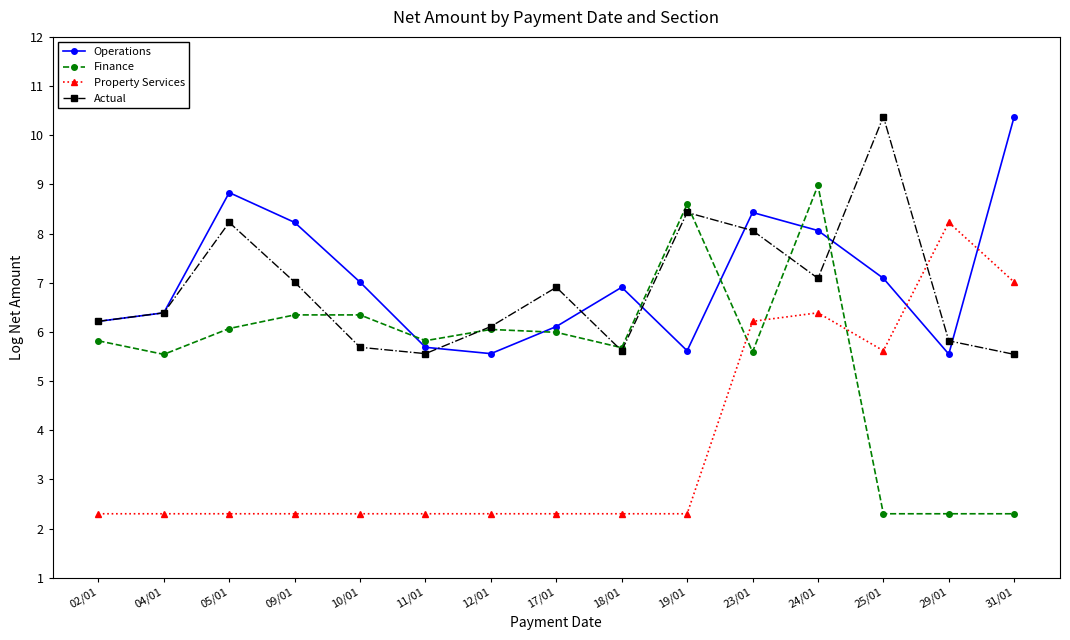

Which category has the highest value in the Finance series?

24/01